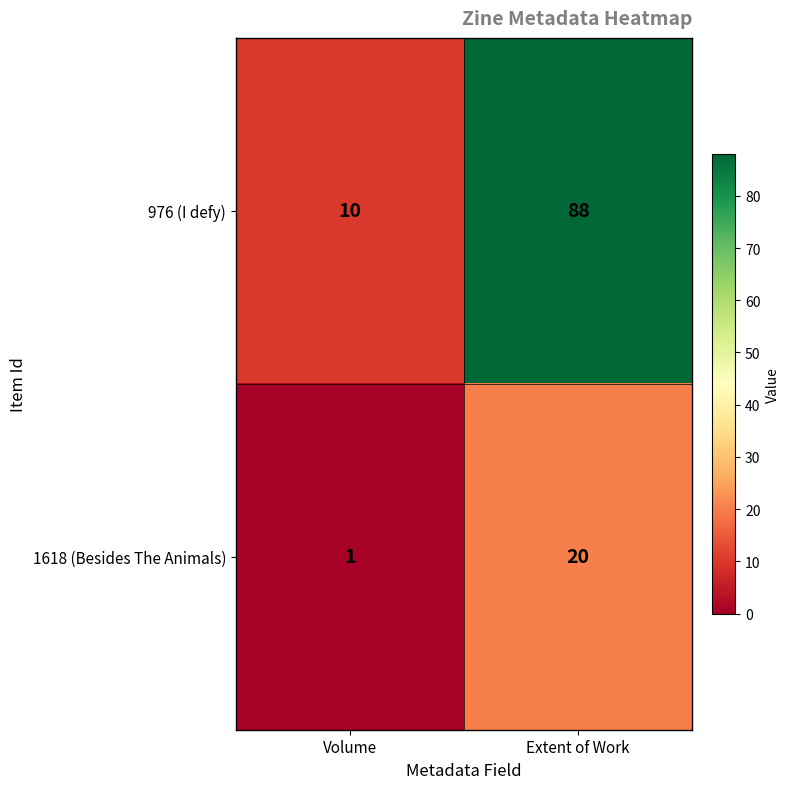

At which category is the sum across all series the highest?

Extent of Work